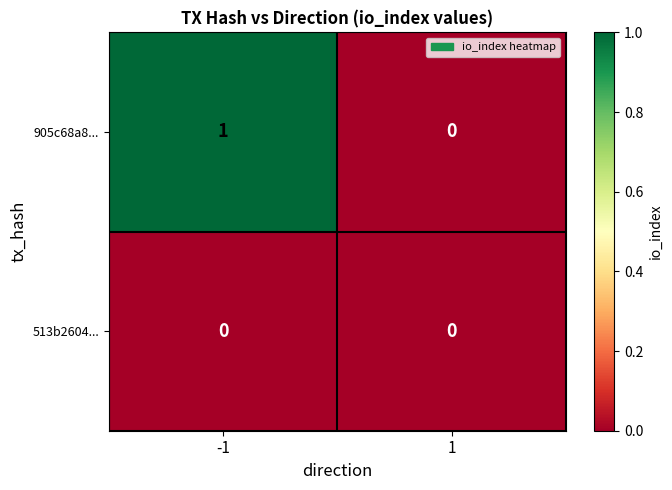

Which series has the largest total across all categories?

905c68a8...